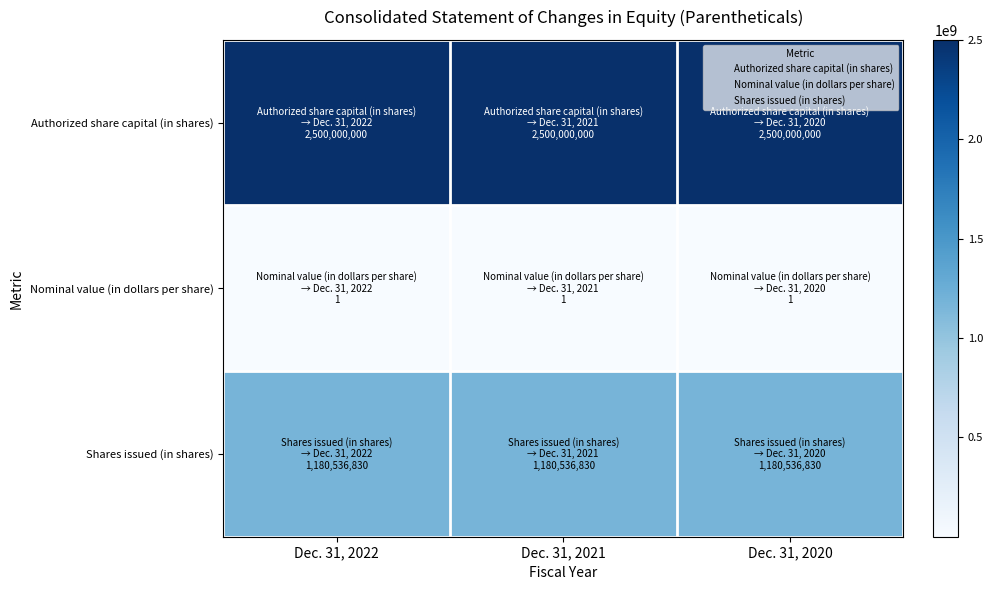

Rank the series by their maximum value, from highest to lowest.

Authorized share capital (in shares), Shares issued (in shares), Nominal value (in dollars per share)